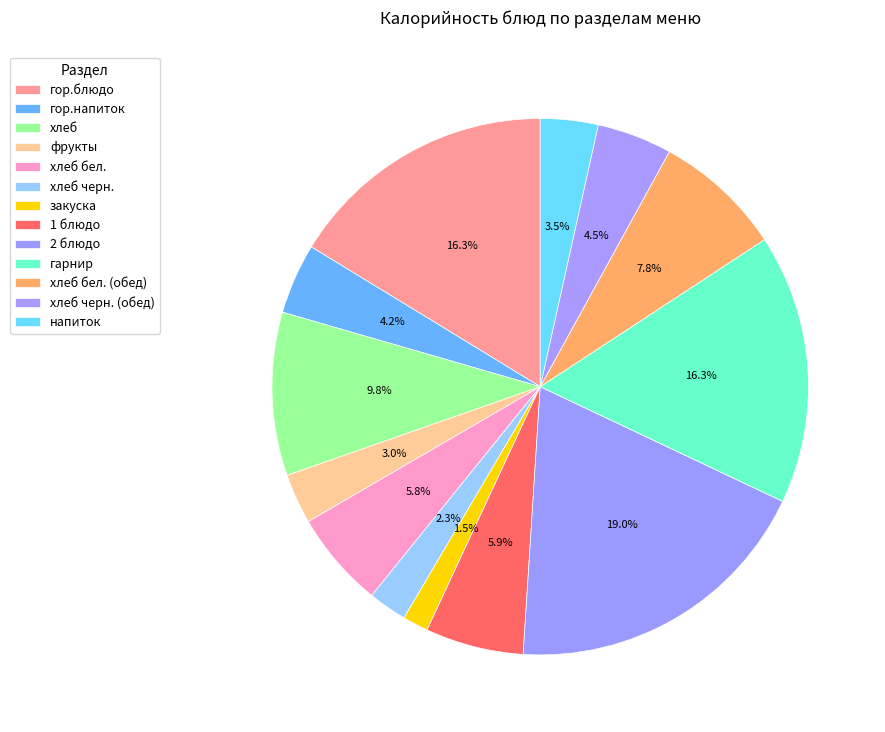

Count the number of slices in the pie.

13